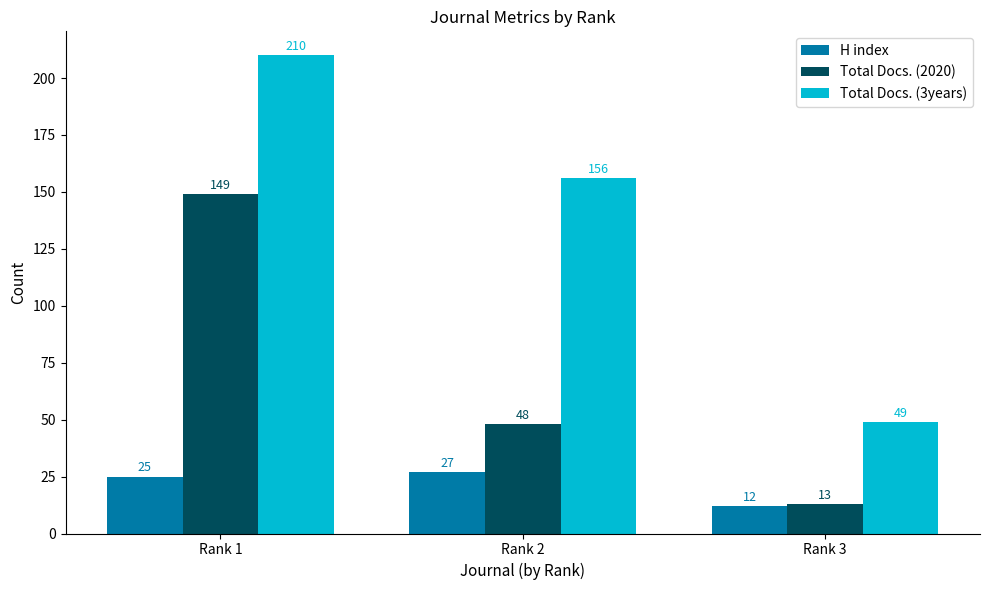

Reading left to right, transcribe all the data shown in this chart.

H index: Rank 1=25	Rank 2=27	Rank 3=12
Total Docs. (2020): Rank 1=149	Rank 2=48	Rank 3=13
Total Docs. (3years): Rank 1=210	Rank 2=156	Rank 3=49